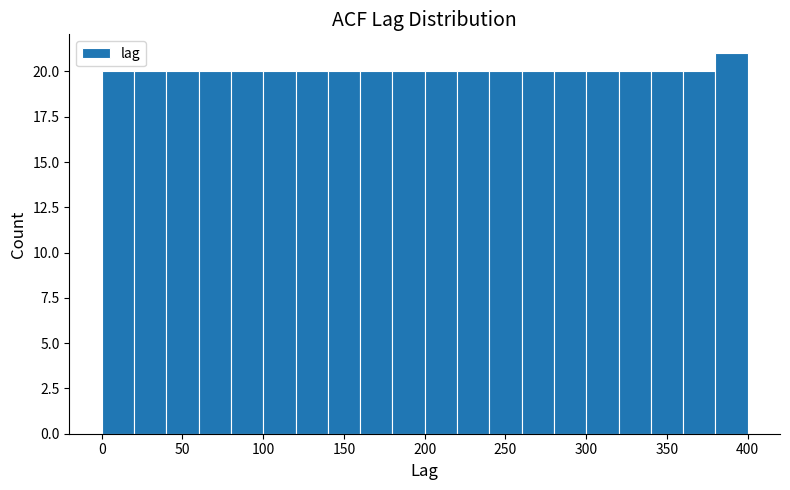

Reading left to right, transcribe this chart: for each bar, give the range it covers on the x-axis and its height. The values are not printed on the chart, so give them approximately, as read against the axis.

0 to 20: 20
20 to 40: 20
40 to 60: 20
60 to 80: 20
80 to 100: 20
100 to 120: 20
120 to 140: 20
140 to 160: 20
160 to 180: 20
180 to 200: 20
200 to 220: 20
220 to 240: 20
240 to 260: 20
260 to 280: 20
280 to 300: 20
300 to 320: 20
320 to 340: 20
340 to 360: 20
360 to 380: 20
380 to 400: 21